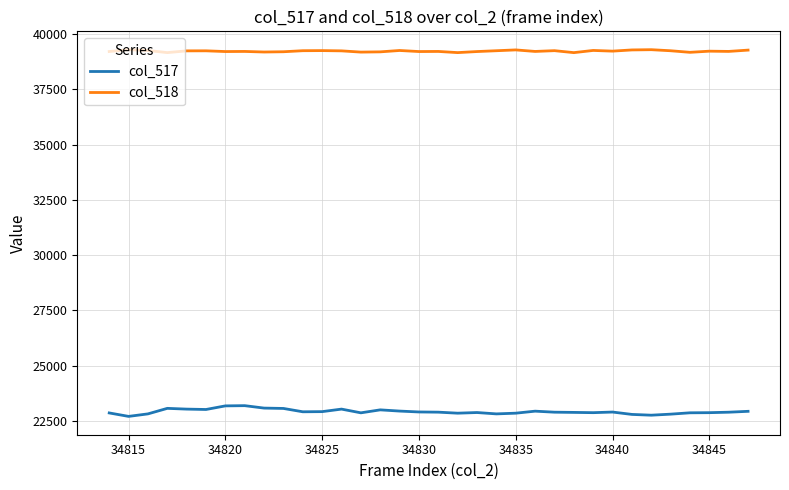

What is the maximum value shown in the chart?

39292